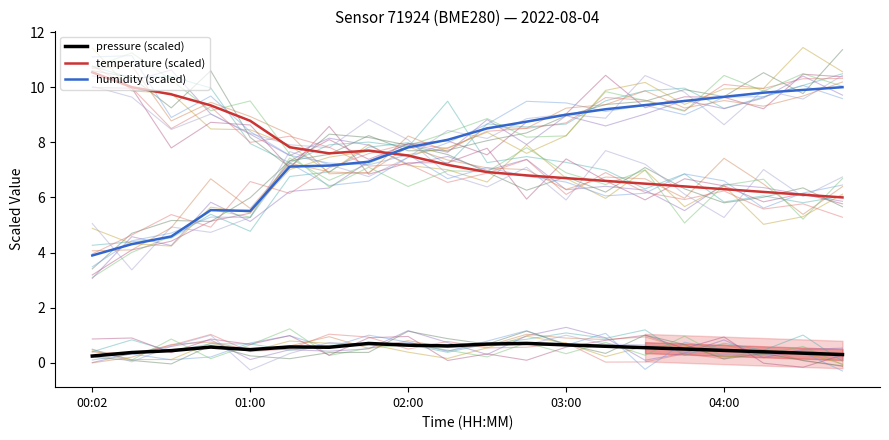

True or false: temperature (scaled) has a value of 6.9 at 10.

True